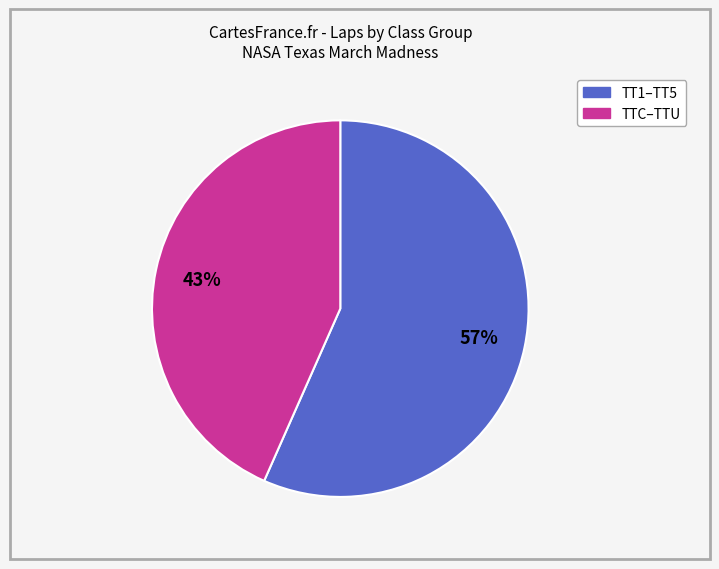

To the nearest percent, what is the average slice percentage?

50%